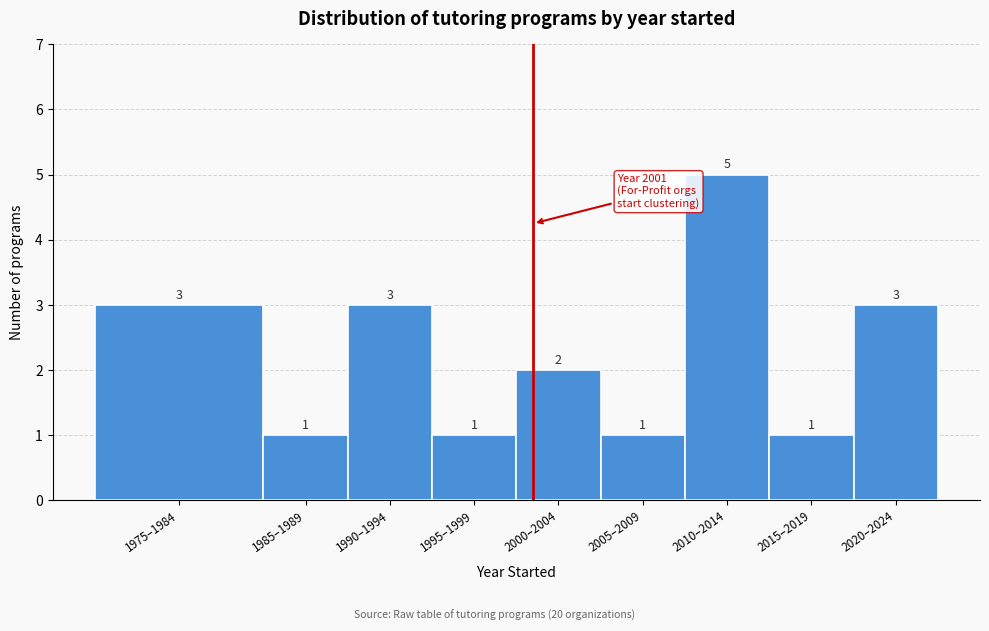

Reading left to right, extract all data points from this chart.

1975–1984=3	1985–1989=1	1990–1994=3	1995–1999=1	2000–2004=2	2005–2009=1	2010–2014=5	2015–2019=1	2020–2024=3